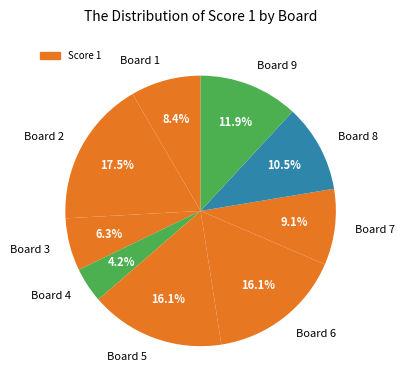

How much of the chart is everything except Board 4?

95.8%